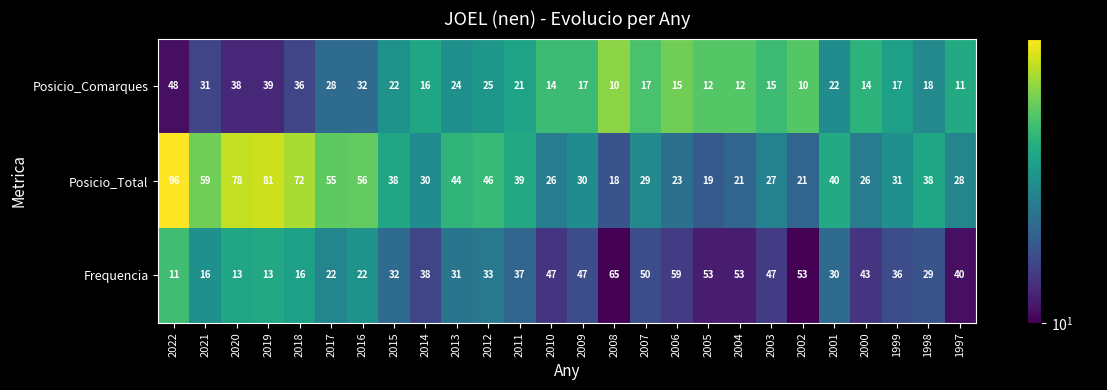

What is the maximum value shown in the chart?

96